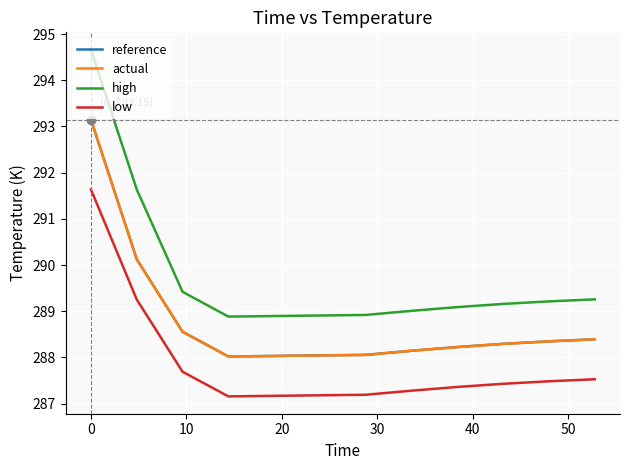

True or false: high has more than 1 points higher than both neighbors.

False